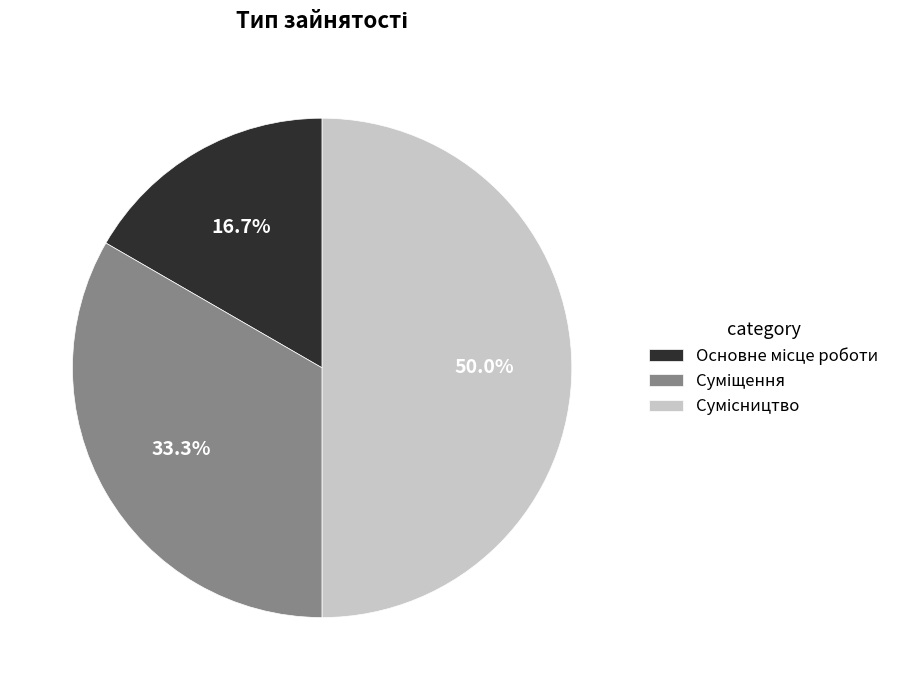

How many segments does this pie chart have?

3